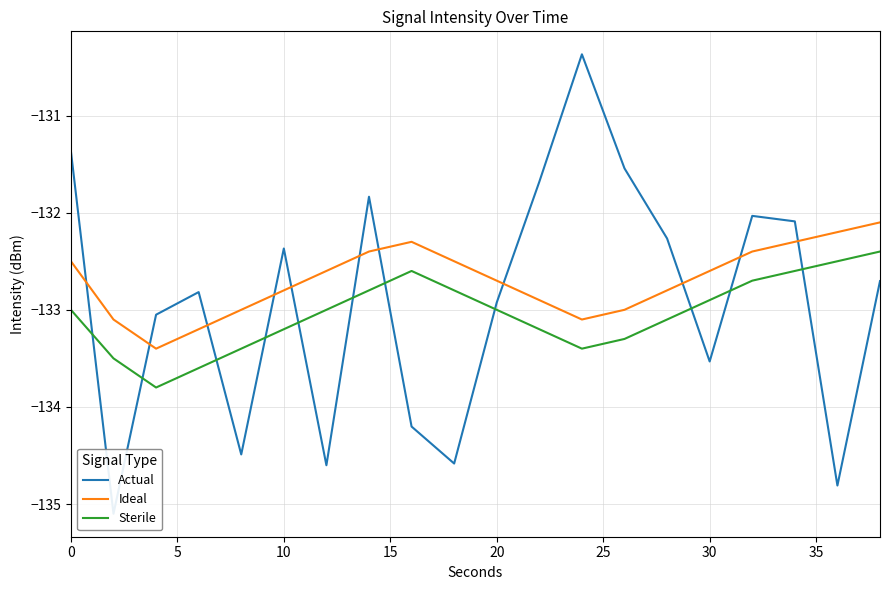

Reading left to right, what are all the values shown in this chart?

Actual: -131.4	-135.1	-133.1	-132.8	-134.5	-132.4	-134.6	-131.8	-134.2	-134.6	-132.9	-131.7	-130.4	-131.5	-132.3	-133.5	-132.0	-132.1	-134.8	-132.7
Ideal: -132.5	-133.1	-133.4	-133.2	-133.0	-132.8	-132.6	-132.4	-132.3	-132.5	-132.7	-132.9	-133.1	-133.0	-132.8	-132.6	-132.4	-132.3	-132.2	-132.1
Sterile: -133.0	-133.5	-133.8	-133.6	-133.4	-133.2	-133.0	-132.8	-132.6	-132.8	-133.0	-133.2	-133.4	-133.3	-133.1	-132.9	-132.7	-132.6	-132.5	-132.4